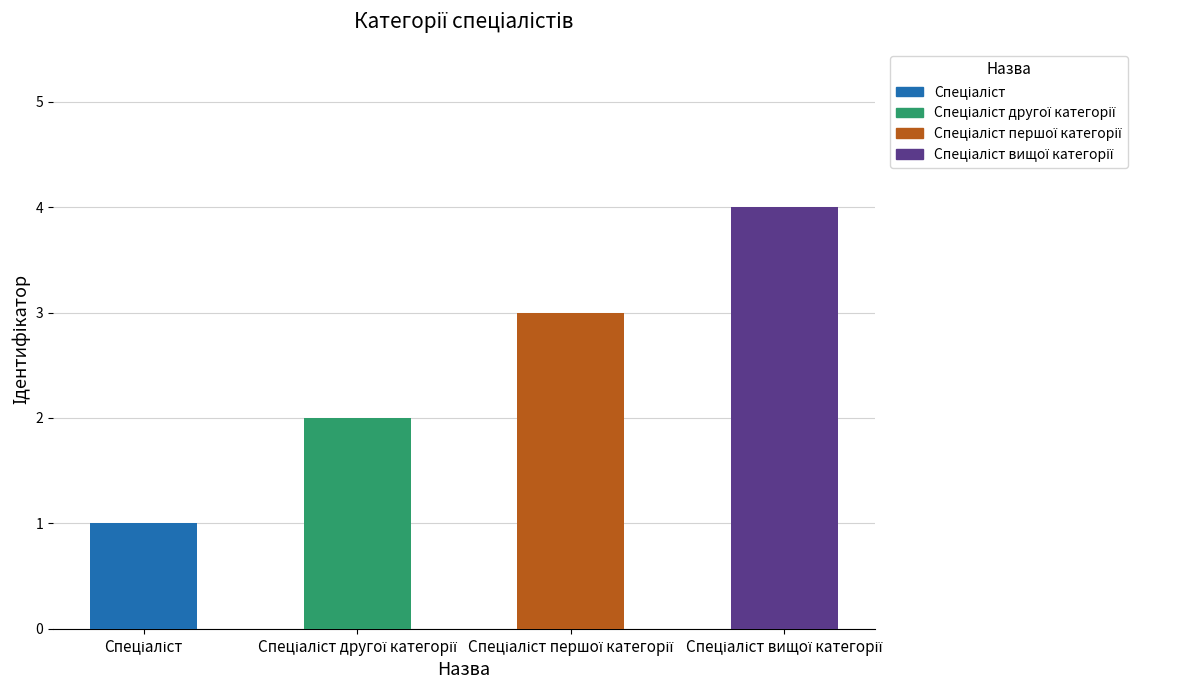

What is the difference between the maximum and minimum values?

3